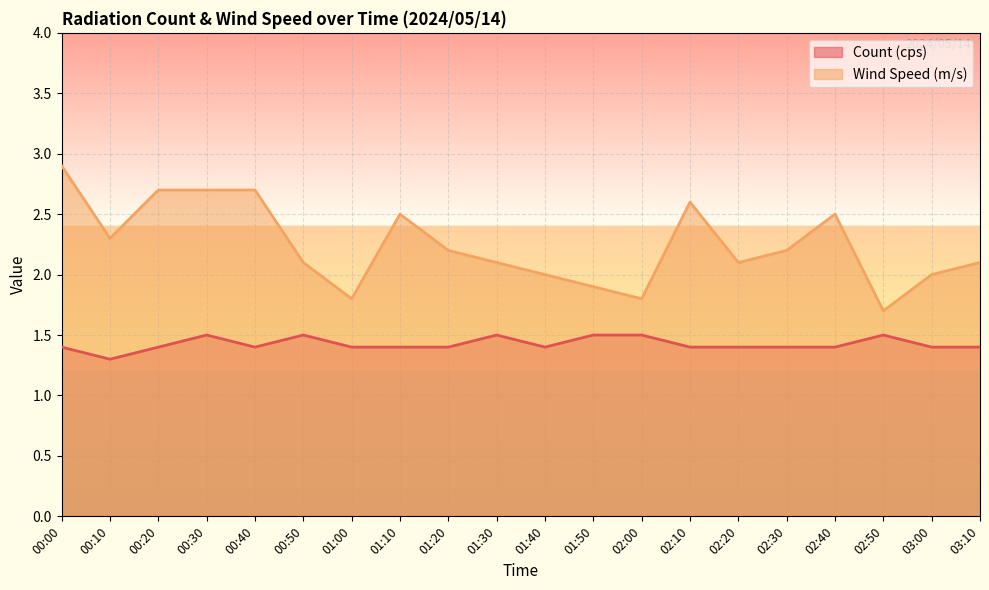

Which category has the lowest value across all series?

00:10